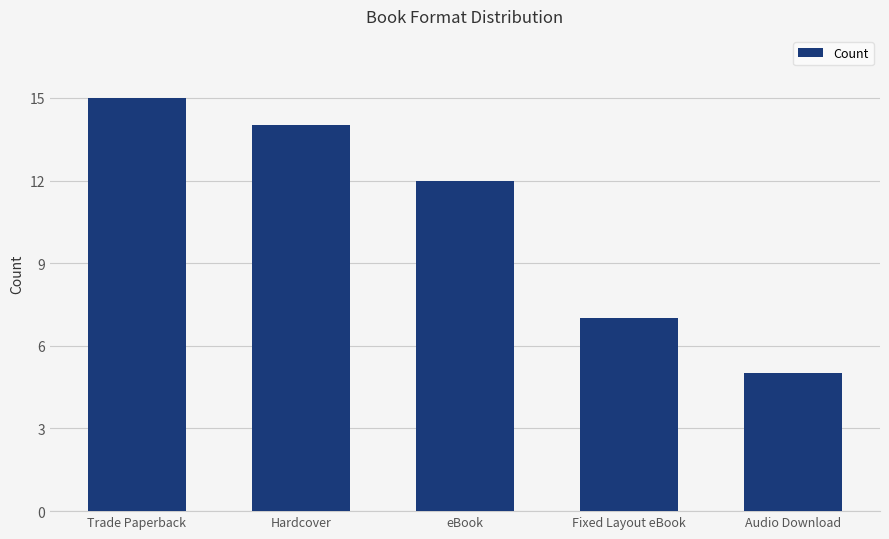

List the labels in order of value, largest first.

Trade Paperback, Hardcover, eBook, Fixed Layout eBook, Audio Download